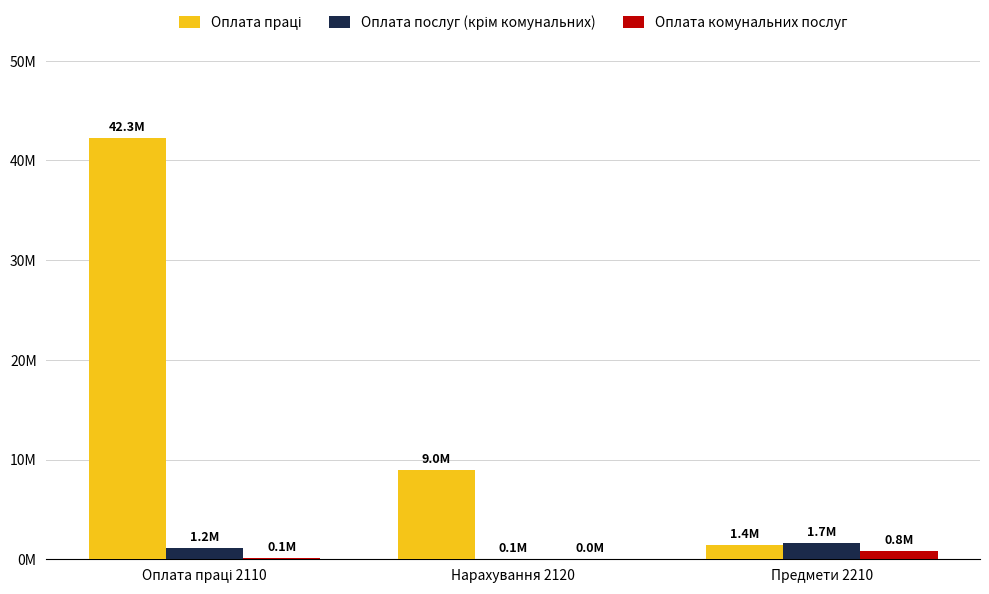

What is the lowest value of the Оплата комунальних послуг series?

20612.4